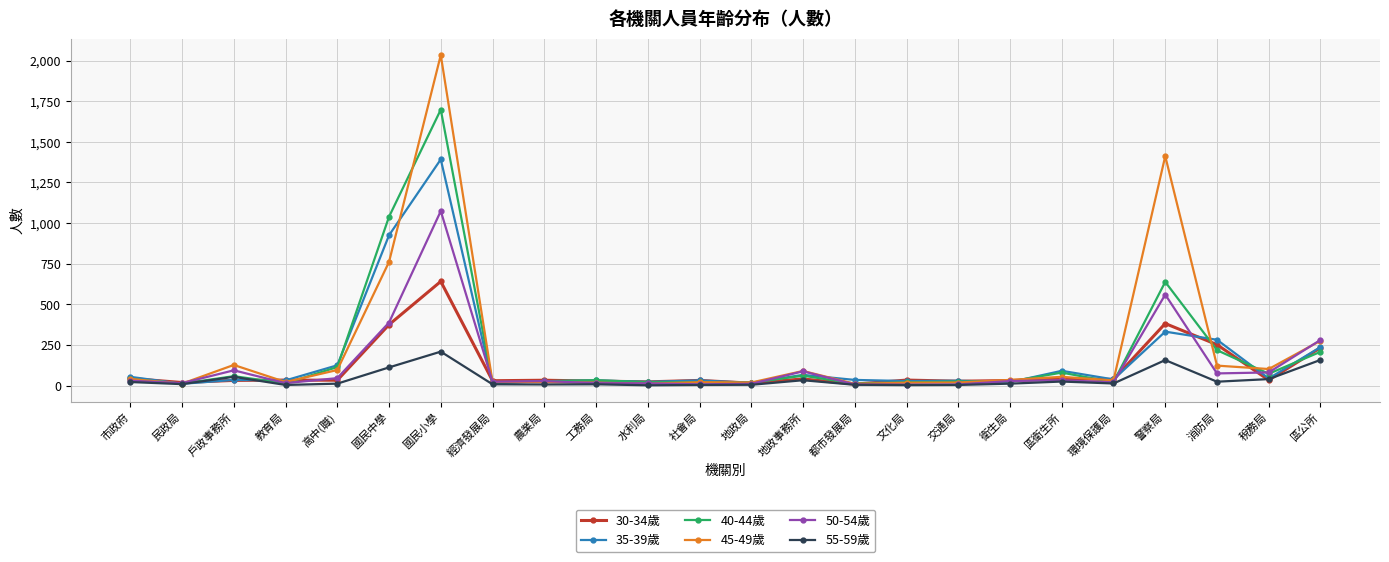

Which series changed the most between 戶政事務所 and 文化局?

45-49歲